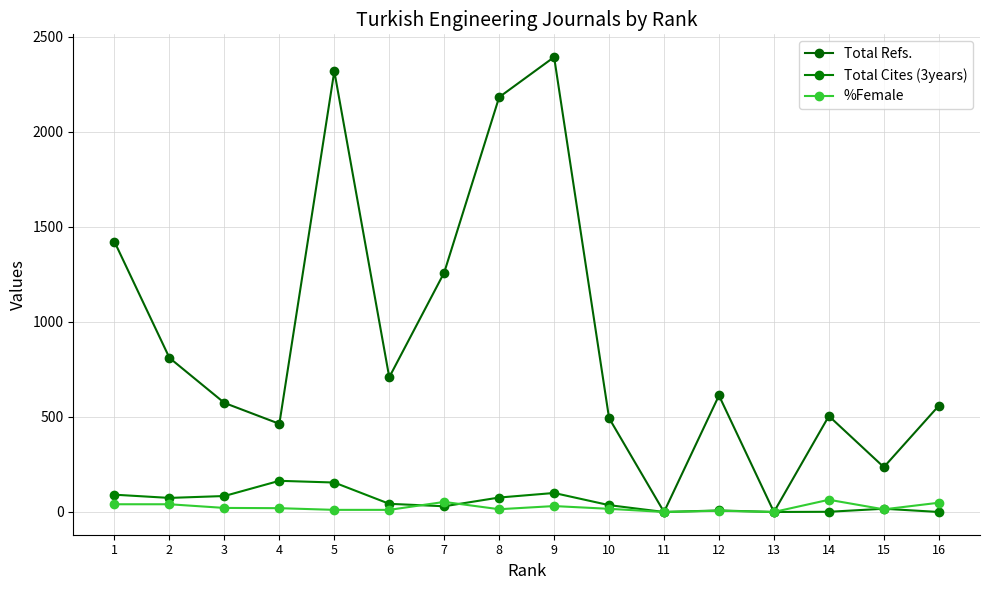

How many series are shown in this chart?

3